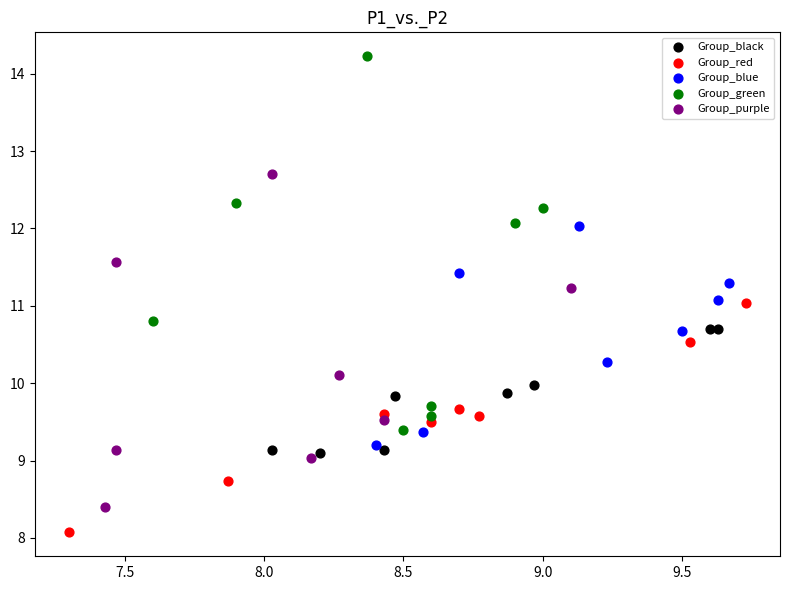

Which series contains the highest Y value?

Group_green